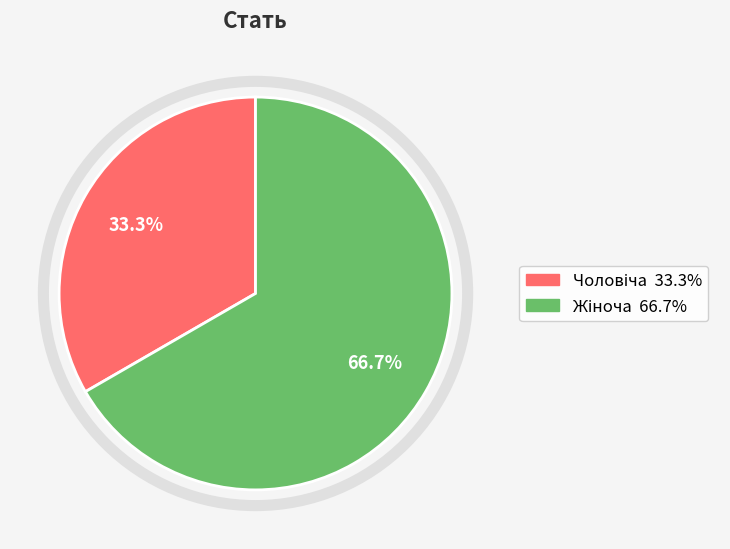

Does any single category account for the majority?

Yes